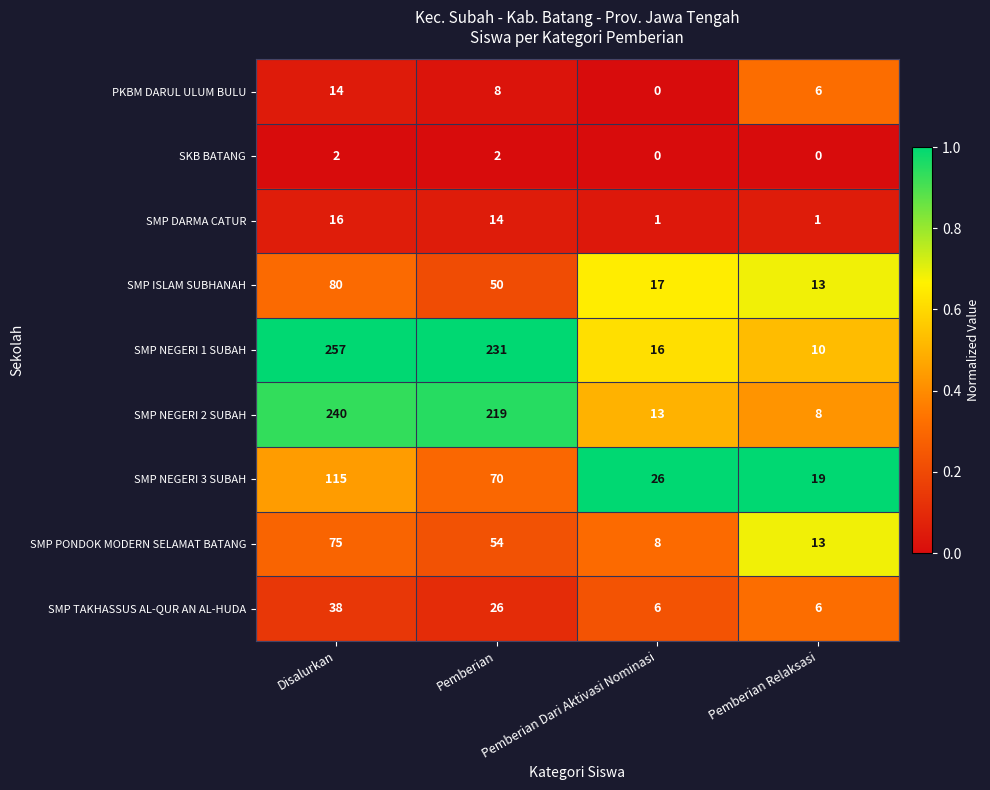

What is the difference between the maximum and minimum values in the SMP NEGERI 1 SUBAH series?

247